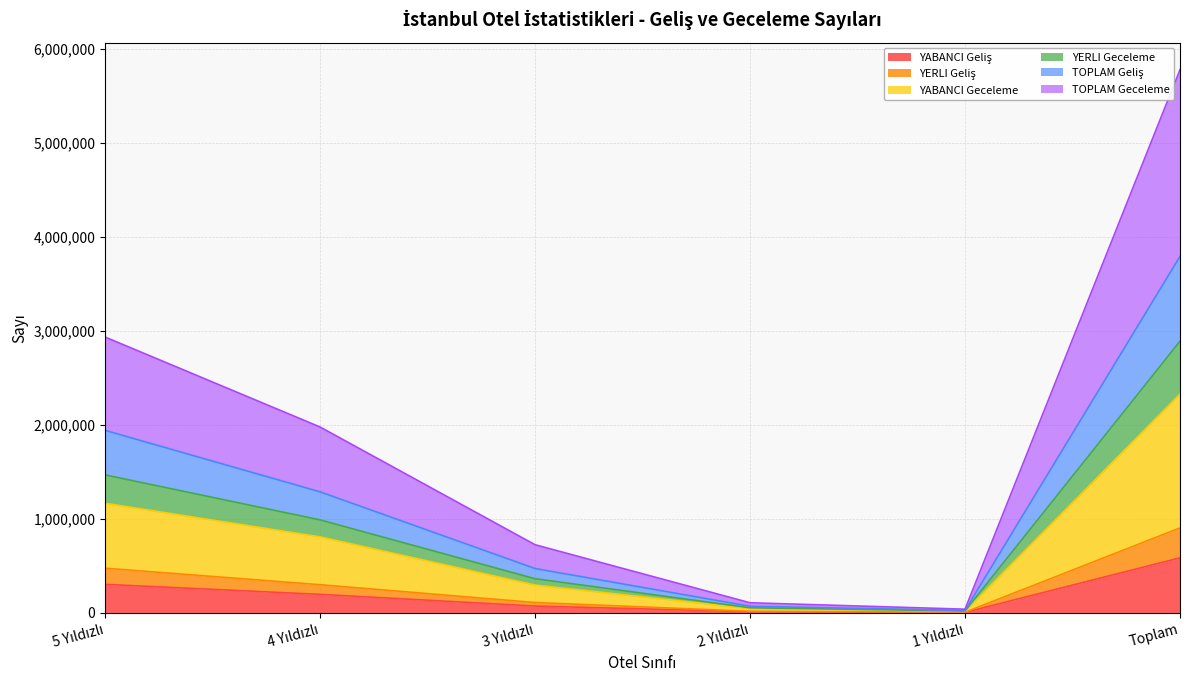

True or false: YERLI Geceleme and TOPLAM Geliş intersect in this chart.

False